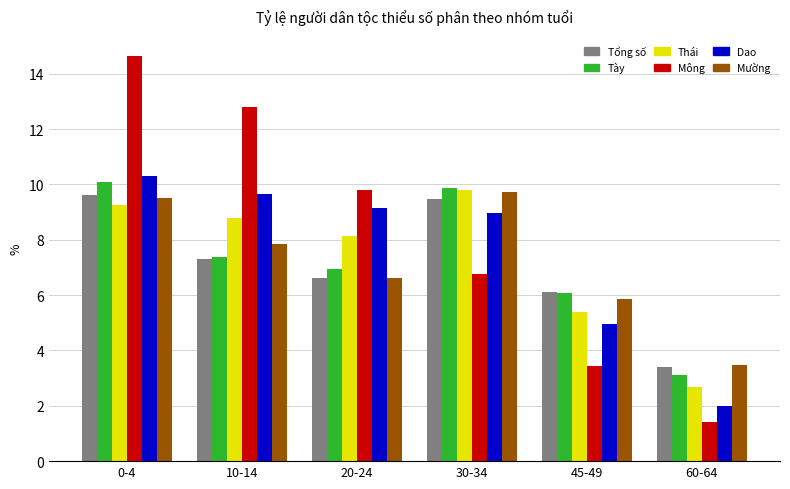

How many bars are there in each group?

6